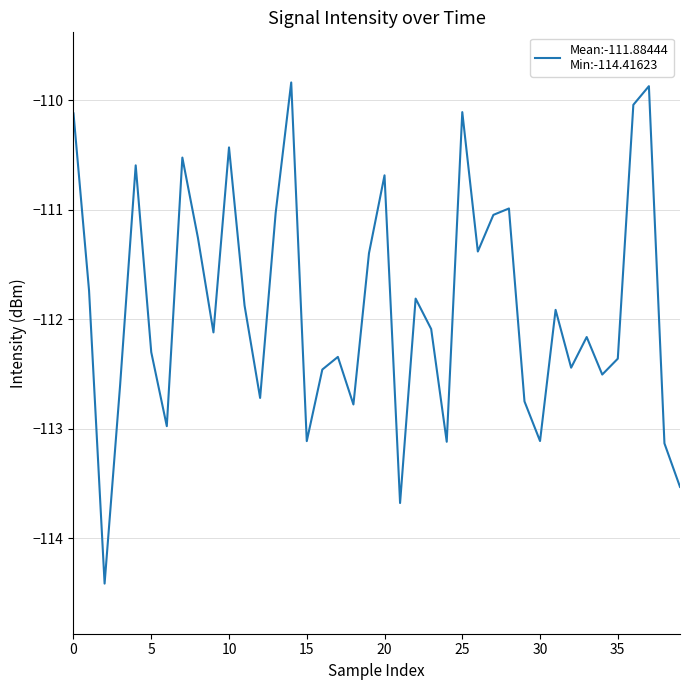

What is the greatest value displayed?

-109.8